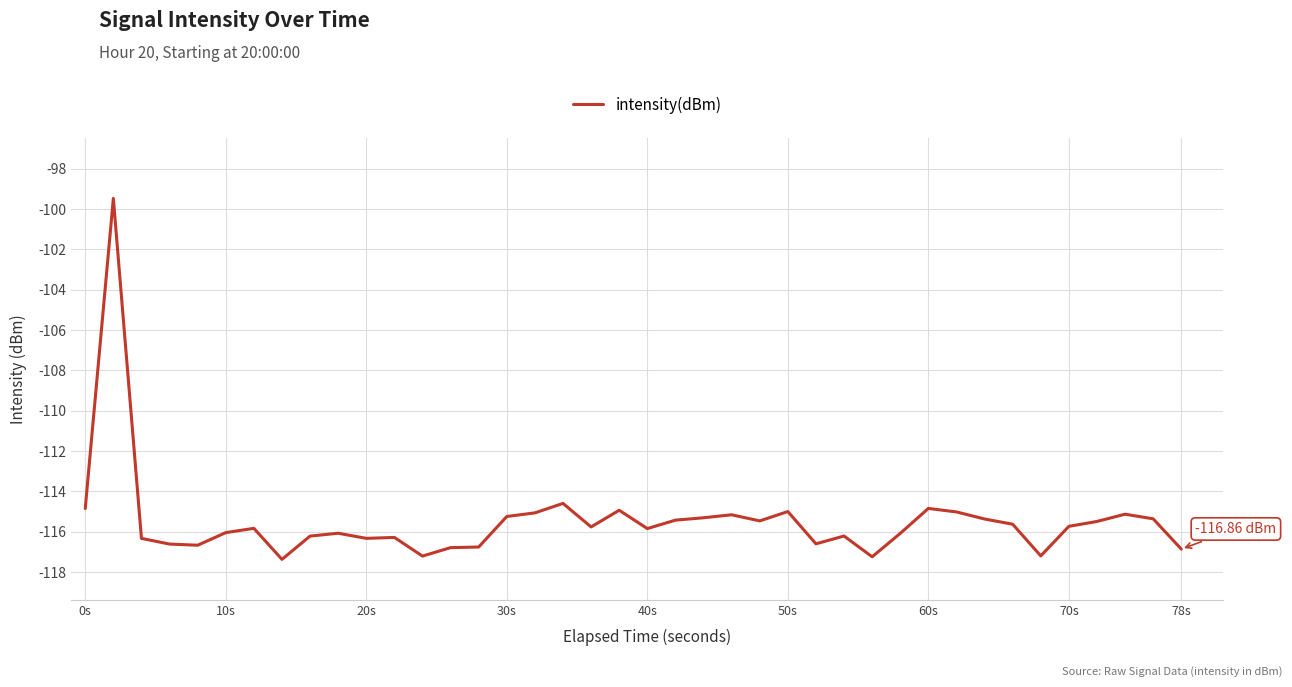

What is the difference between the maximum and minimum values?

17.9